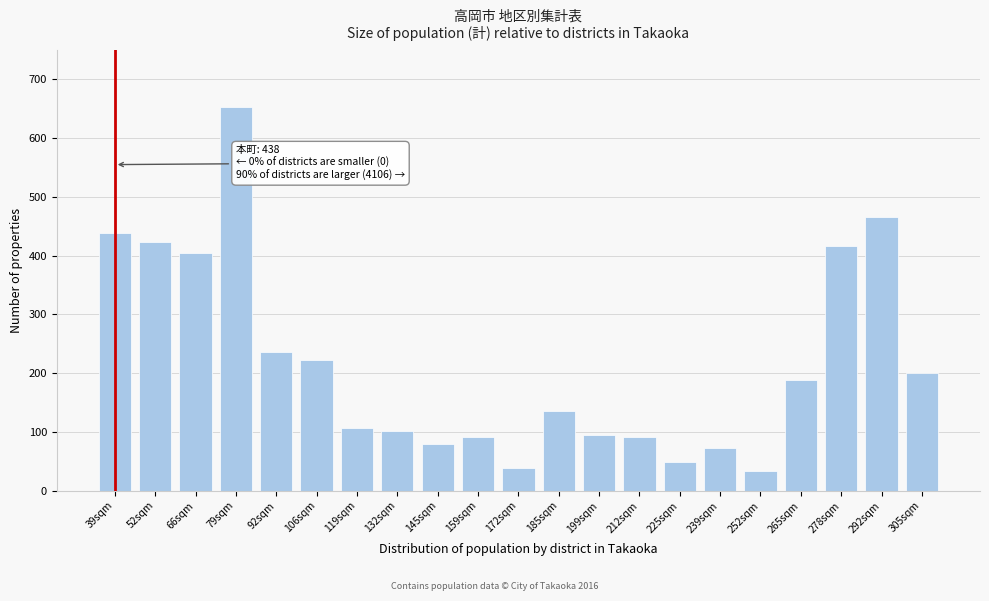

What is the difference between the maximum and minimum values?

620